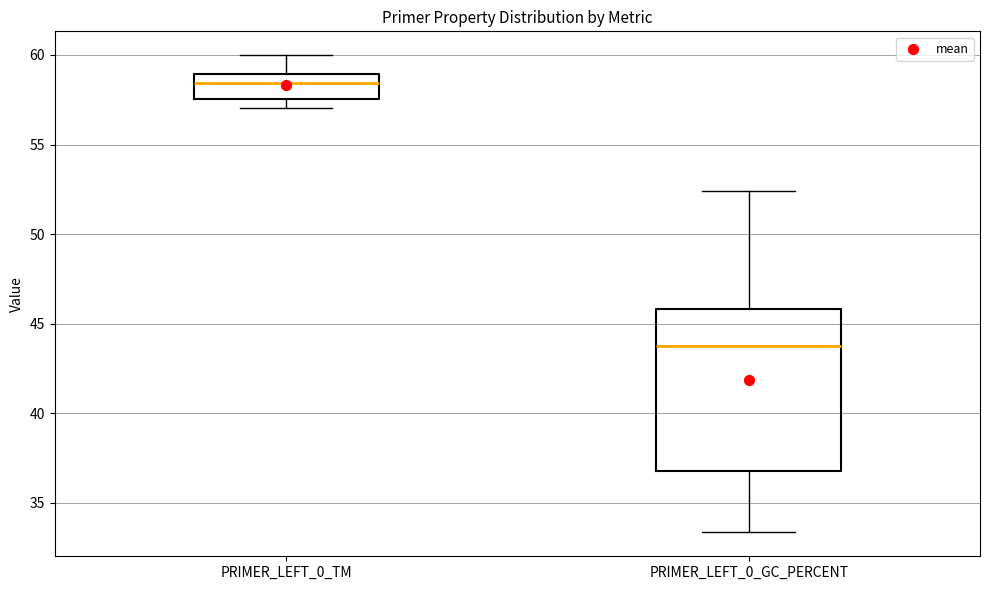

Reading left to right, read every box against the y-axis: the position of its median line, the range the box covers, and the ends of its whiskers. The values are not printed on the chart, so give them approximately, as read against the axis.

PRIMER_LEFT_0_TM: median 58.5, box 57.5 to 59.0, whiskers 57.0 to 60.0
PRIMER_LEFT_0_GC_PERCENT: median 43.5, box 37.0 to 46.0, whiskers 33.5 to 52.5